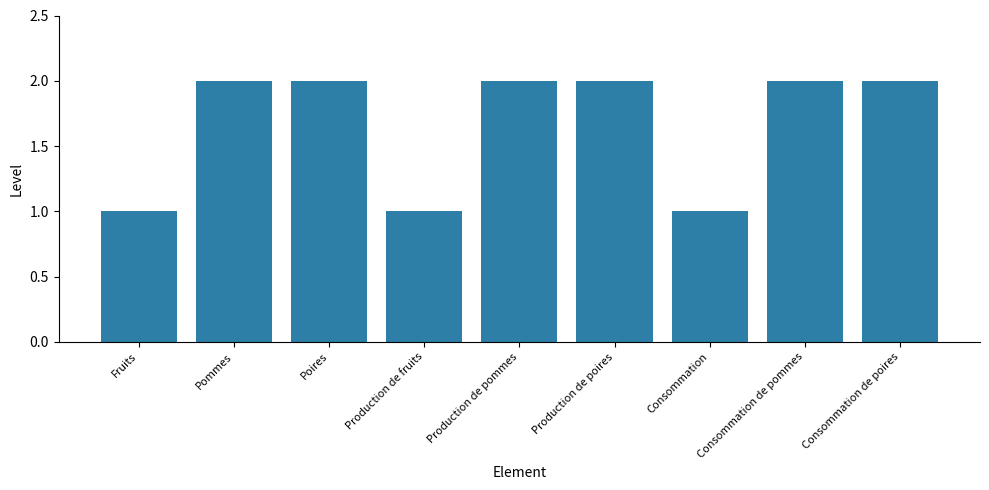

What is the greatest value displayed?

2